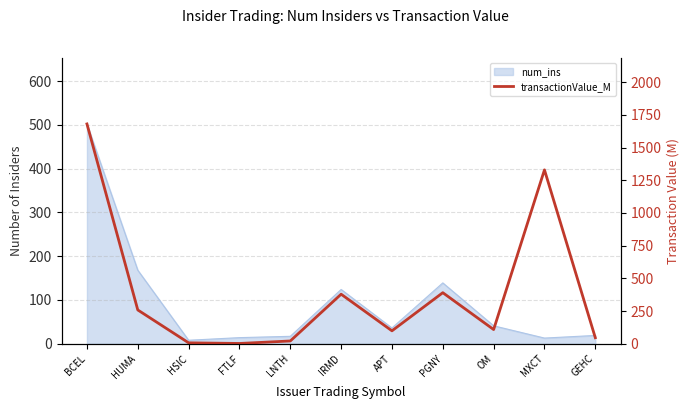

What is the label of the 7th point from the left?

APT